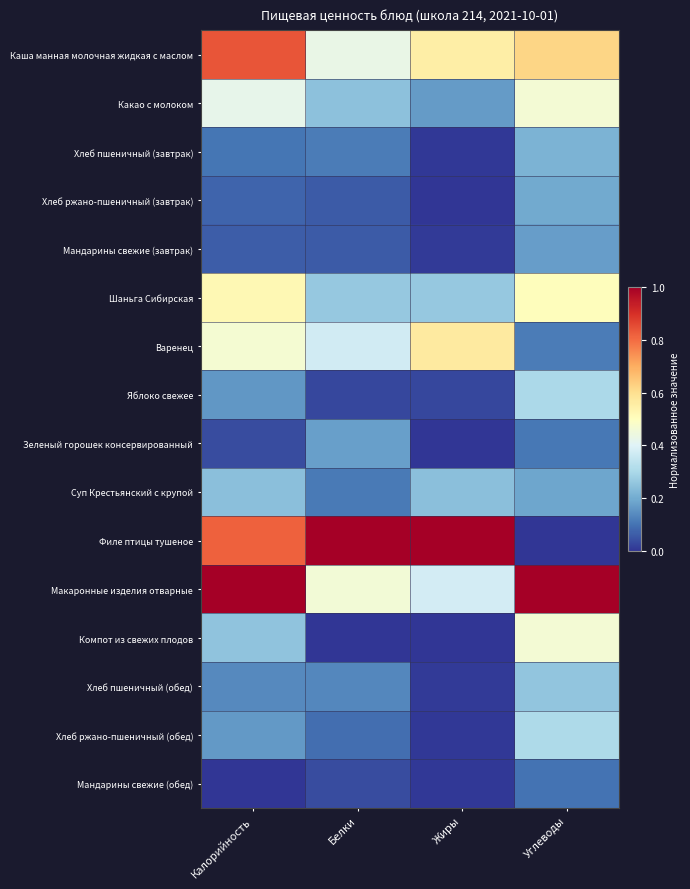

At Калорийность, list the series in order from largest to smallest.

Макаронные изделия отварные, Каша манная молочная жидкая с маслом, Филе птицы тушеное, Шаньга Сибирская, Варенец, Какао с молоком, Компот из свежих плодов, Суп Крестьянский с крупой, Хлеб ржано-пшеничный (обед), Яблоко свежее, Хлеб пшеничный (обед), Хлеб пшеничный (завтрак), Хлеб ржано-пшеничный (завтрак), Мандарины свежие (завтрак), Зеленый горошек консервированный, Мандарины свежие (обед)